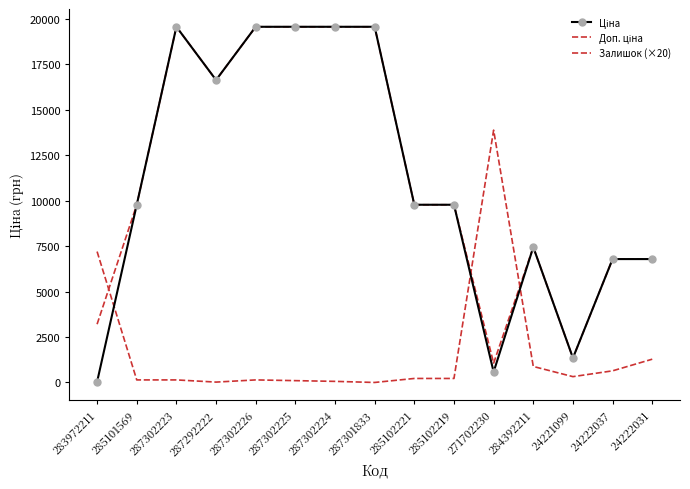

Where is the first local minimum for Ціна?

287292222